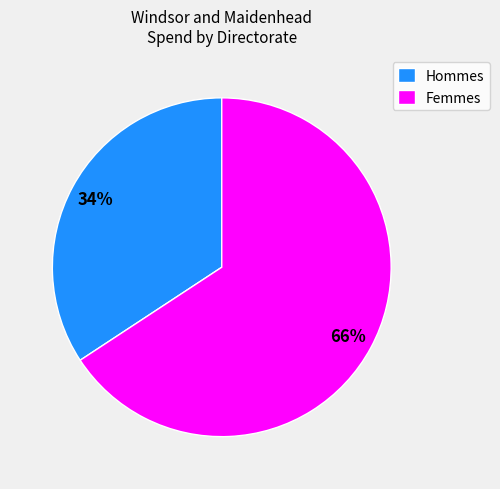

How many segments does this pie chart have?

2